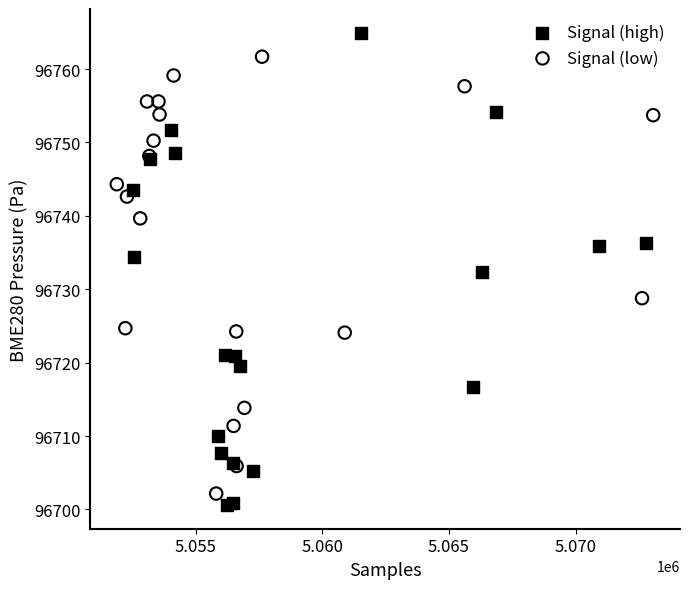

Which series contains the highest Y value?

Signal (high)